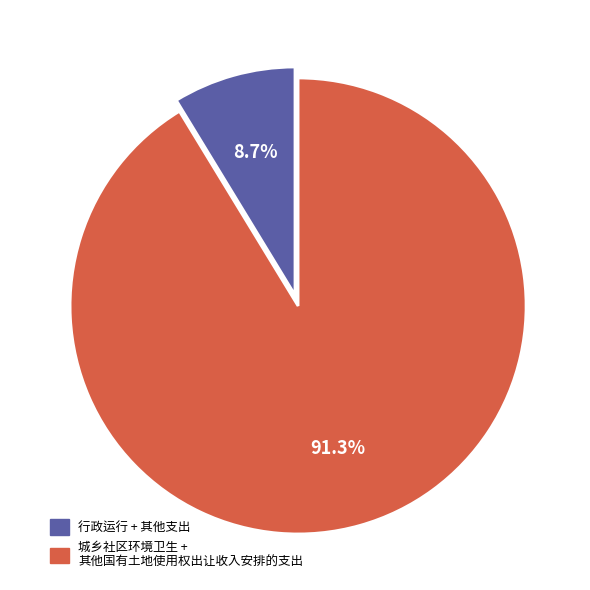

Is there any slice that represents more than half of the pie?

Yes